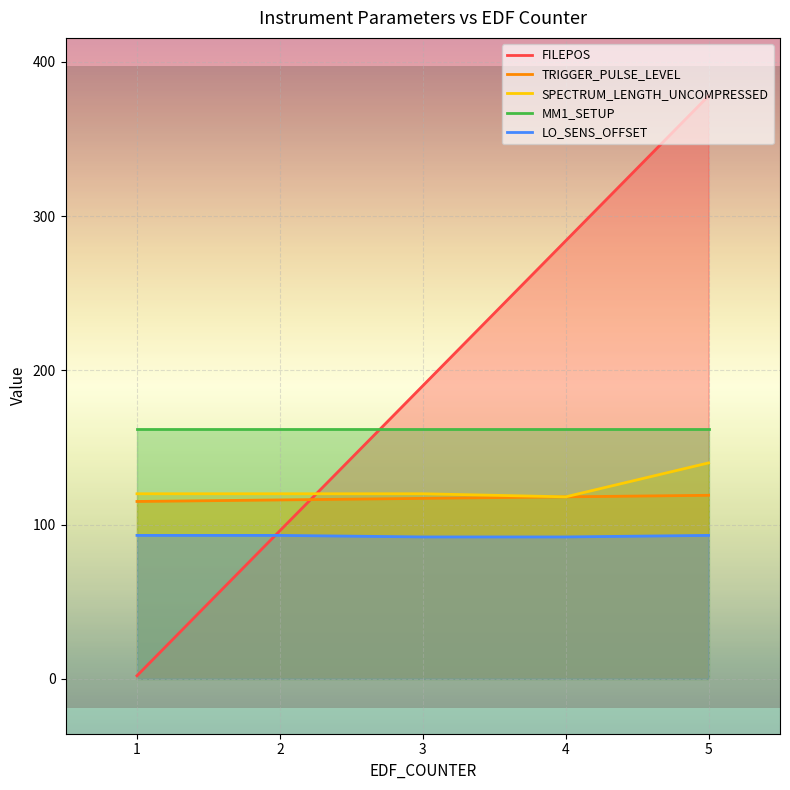

What is the total value across all series at 5?

892